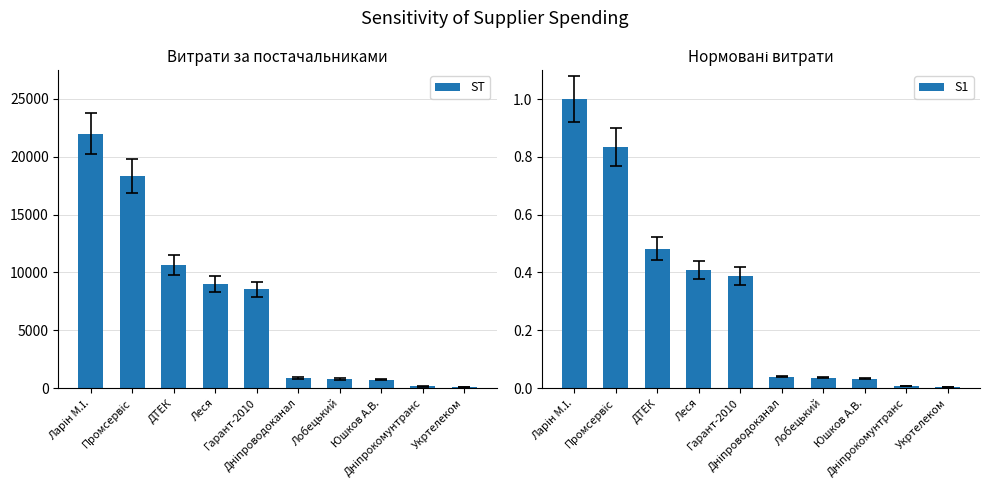

What is the sum of the S1 values at Дніпроводоканал and Гарант-2010?

0.4